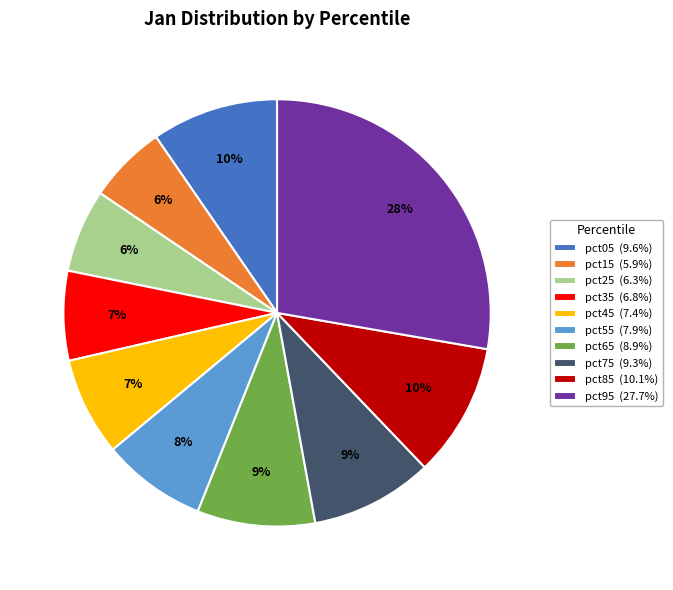

How many slices are in this pie chart?

10